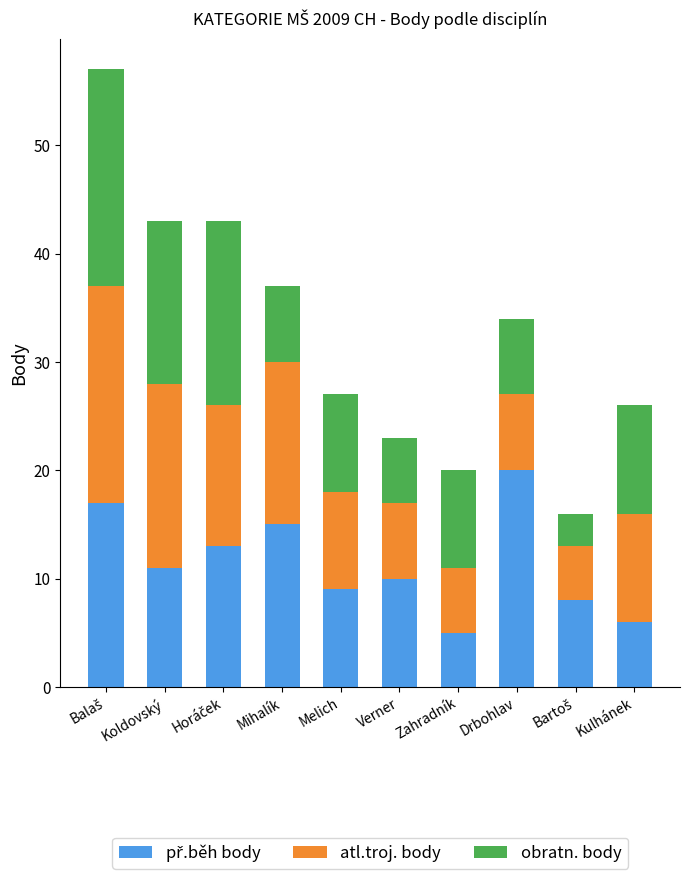

What is the total value across all series at Verner?

23